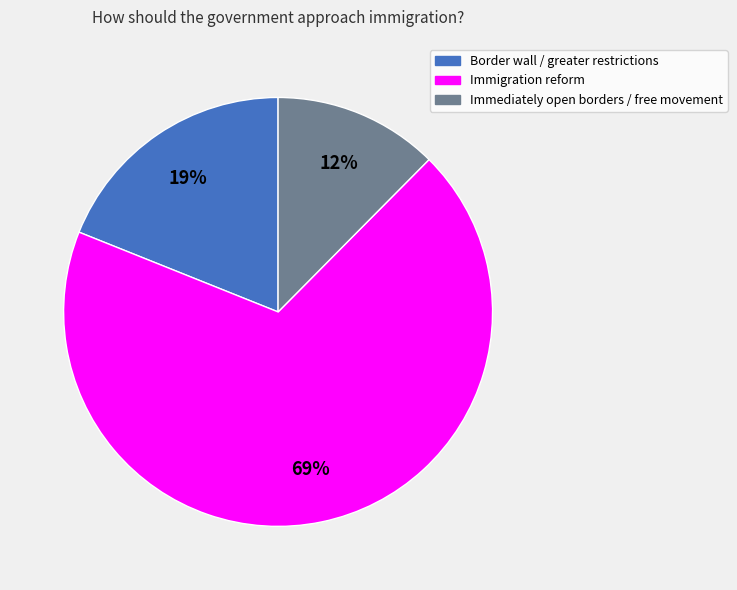

The Border wall / greater restrictions slice represents 12% of the pie. True or false?

False